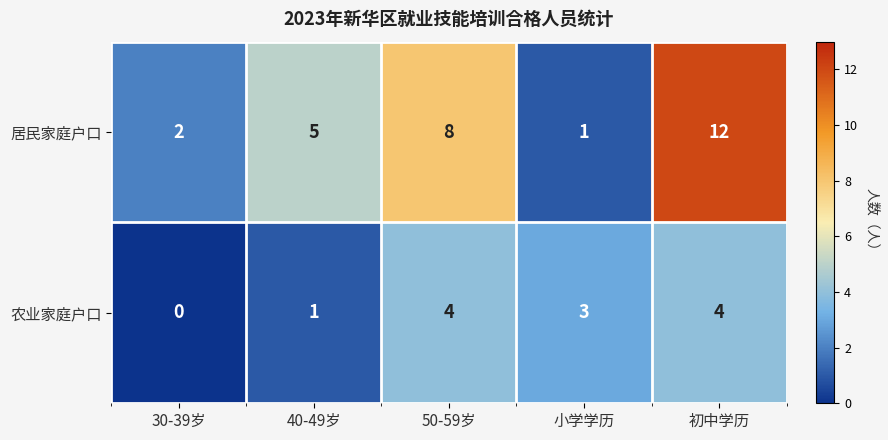

True or false: 农业家庭户口 has a value of 4 at 初中学历.

True